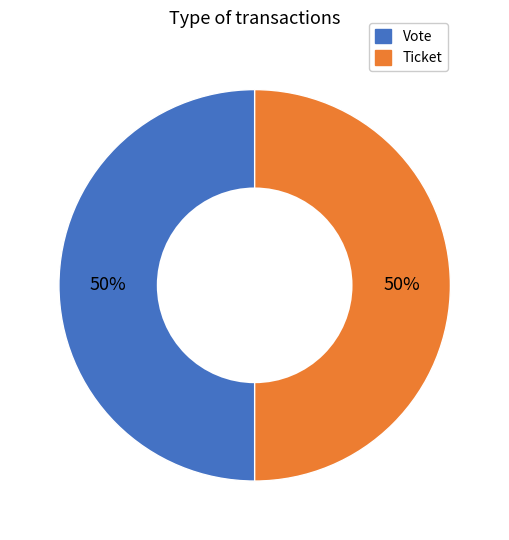

To the nearest percent, what portion does Vote represent?

50%